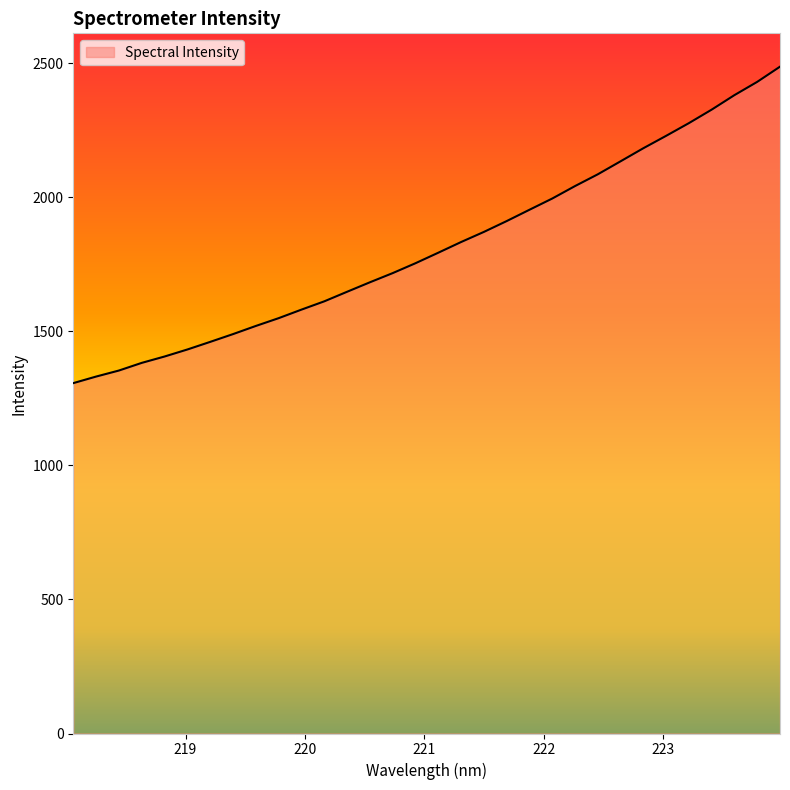

What is the difference between the maximum and minimum values?

1180.1